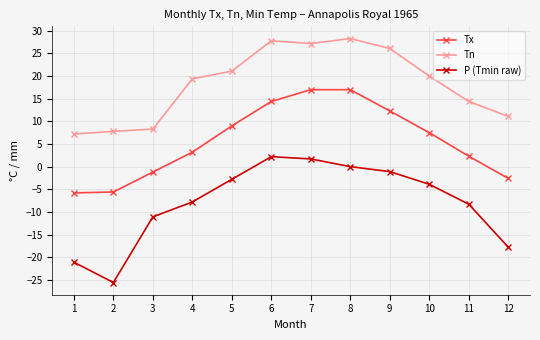

How many lines are shown in the chart?

3